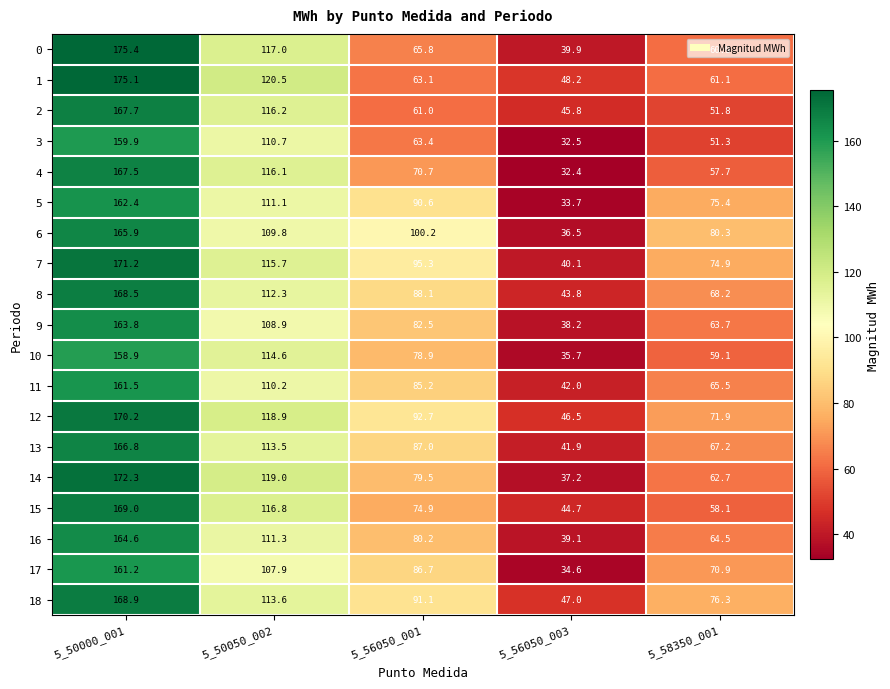

Is it true that 16 equals 164.6 at 5_50000_001?

True